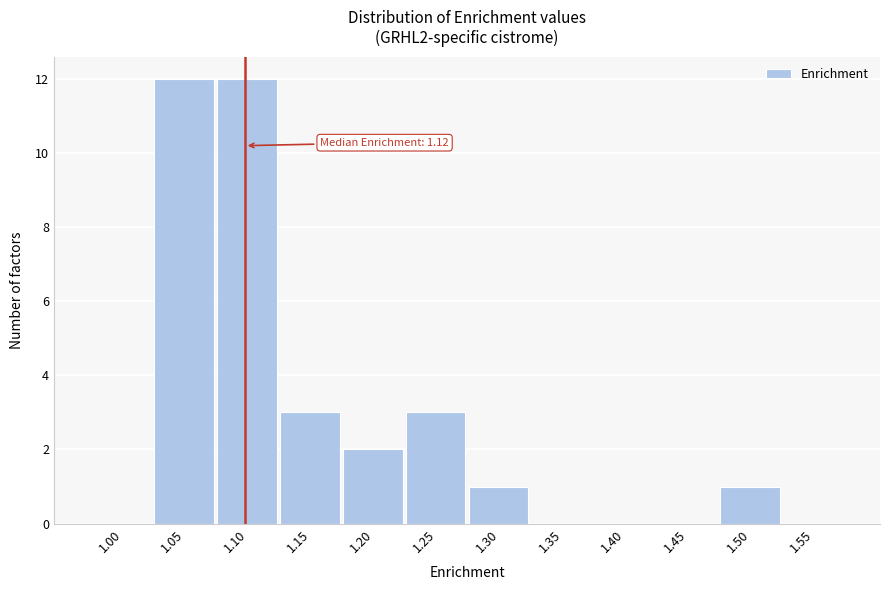

Reading left to right, extract all data points from this chart.

1.00=0	1.05=12	1.10=12	1.15=3	1.20=2	1.25=3	1.30=1	1.35=0	1.40=0	1.45=0	1.50=1	1.55=0